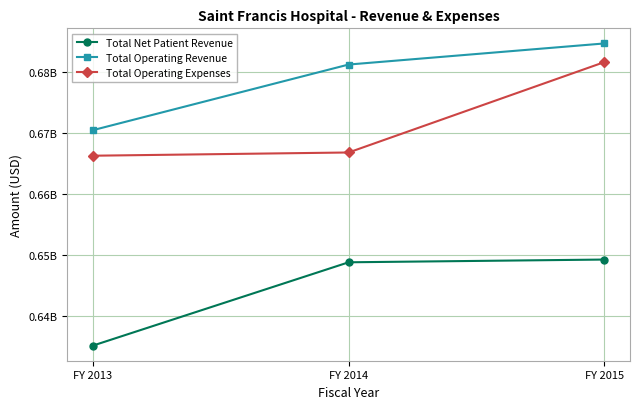

Reading left to right, list all the values displayed in this chart.

Total Net Patient Revenue: 635118562	648781738	649231569
Total Operating Revenue: 670446410	681209978	684669438
Total Operating Expenses: 666258533	666788583	681612332